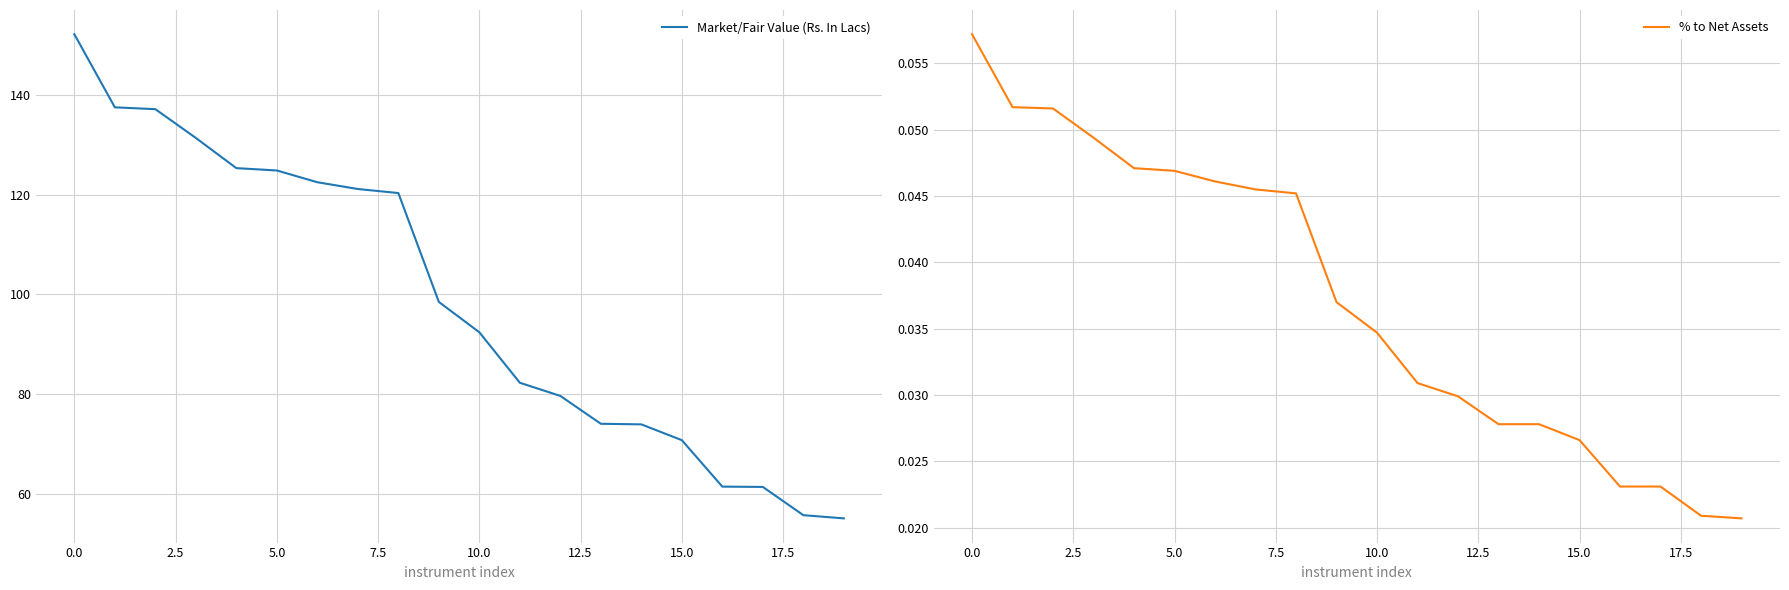

The Market/Fair Value (Rs. In Lacs) series shows 17.1 at 13. True or false?

False